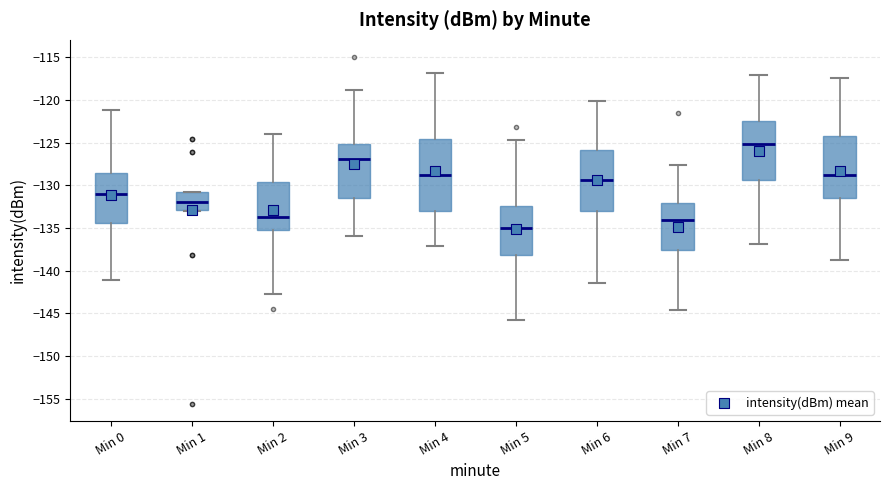

Which box is the tallest, from its lower edge to its upper edge?

Min 4